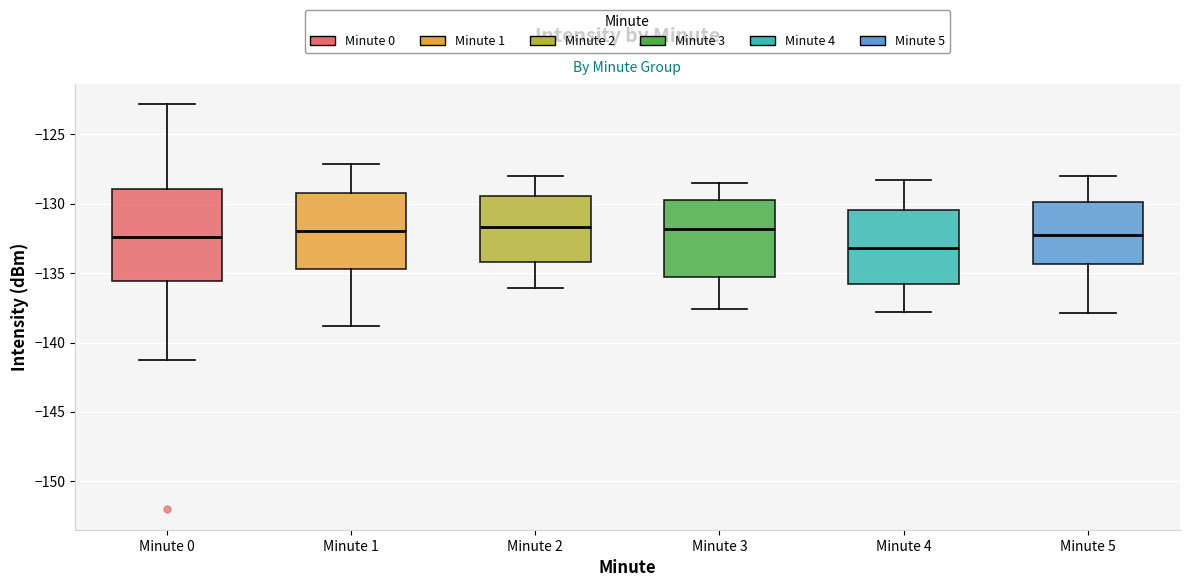

Reading left to right, read every box against the y-axis: the position of its median line, the range the box covers, and the ends of its whiskers. The values are not printed on the chart, so give them approximately, as read against the axis.

Minute 0: median -132.5, box -135.5 to -129.0, whiskers -141.5 to -123.0
Minute 1: median -132.0, box -134.5 to -129.0, whiskers -139.0 to -127.0
Minute 2: median -131.5, box -134.0 to -129.5, whiskers -136.0 to -128.0
Minute 3: median -132.0, box -135.0 to -129.5, whiskers -137.5 to -128.5
Minute 4: median -133.0, box -136.0 to -130.5, whiskers -138.0 to -128.5
Minute 5: median -132.0, box -134.5 to -130.0, whiskers -138.0 to -128.0